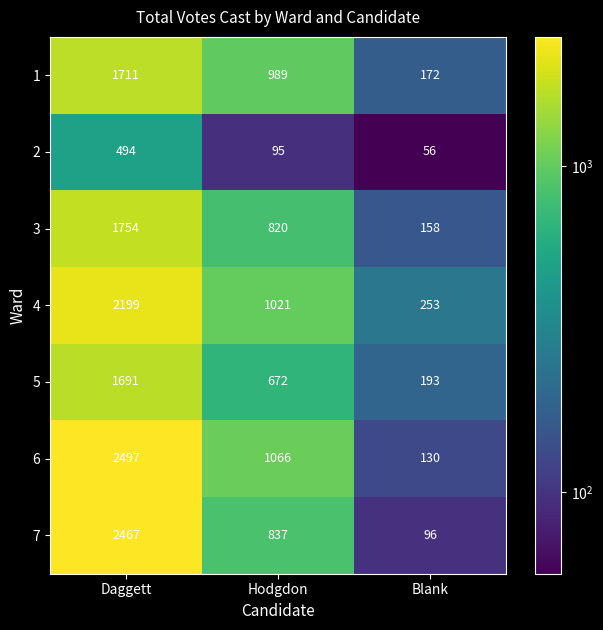

Reading left to right, what are all the values shown in this chart?

1: 1711	989	172
2: 494	95	56
3: 1754	820	158
4: 2199	1021	253
5: 1691	672	193
6: 2497	1066	130
7: 2467	837	96